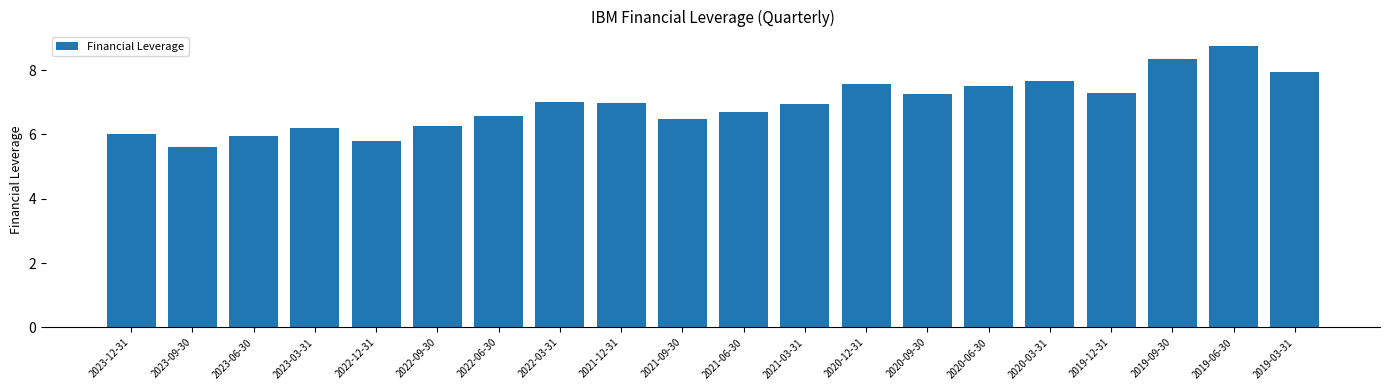

Reading left to right, list all the values displayed in this chart.

2023-12-31=6.0	2023-09-30=5.6	2023-06-30=6.0	2023-03-31=6.2	2022-12-31=5.8	2022-09-30=6.3	2022-06-30=6.6	2022-03-31=7.0	2021-12-31=7.0	2021-09-30=6.5	2021-06-30=6.7	2021-03-31=7.0	2020-12-31=7.6	2020-09-30=7.3	2020-06-30=7.5	2020-03-31=7.7	2019-12-31=7.3	2019-09-30=8.3	2019-06-30=8.8	2019-03-31=7.9